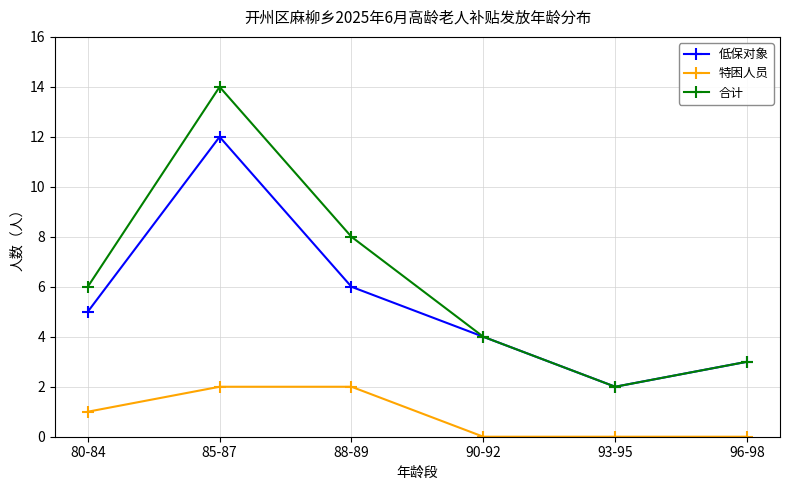

What is the label of the 1st point from the left?

80-84